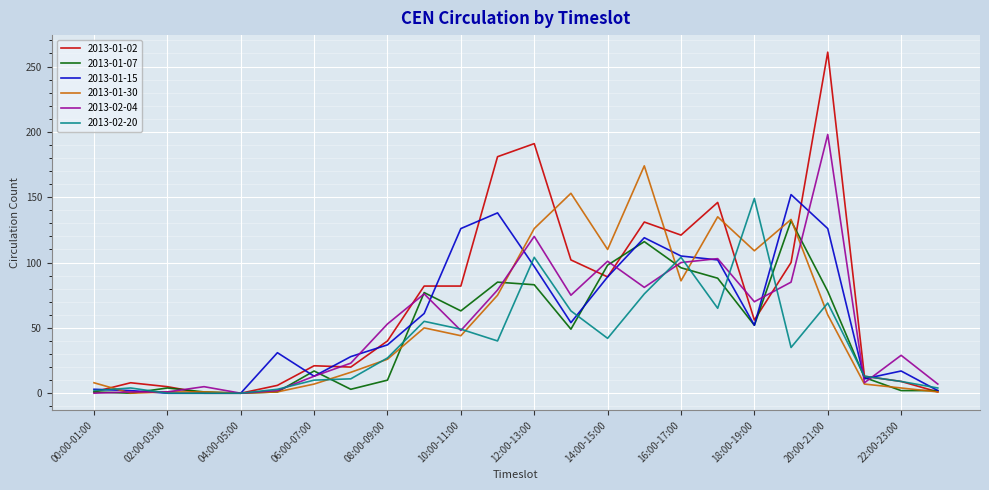

Which series has the largest total across all categories?

2013-01-02